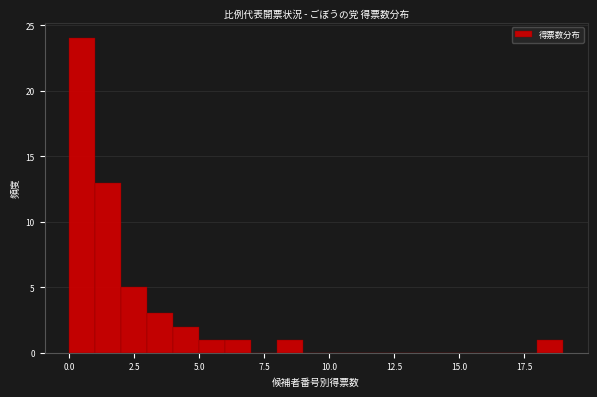

Read against the x-axis, roughly where is the centre of the tallest bar?

0.5